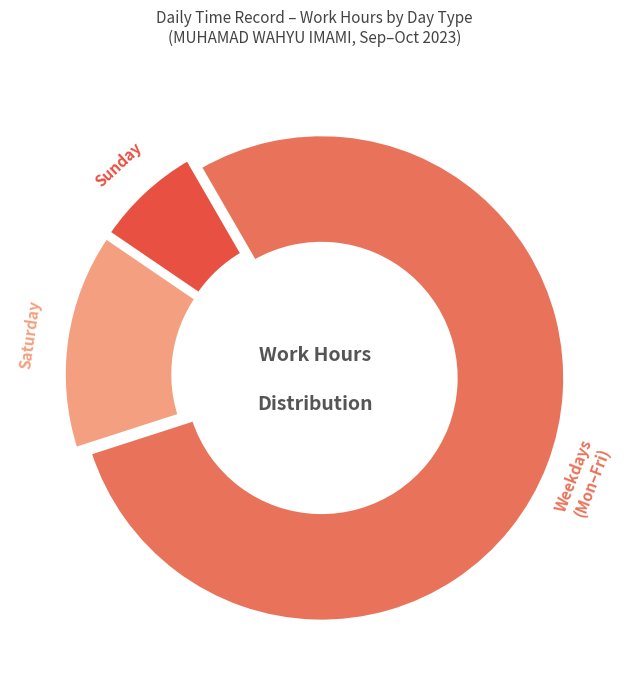

Is there a majority slice in this chart?

Yes